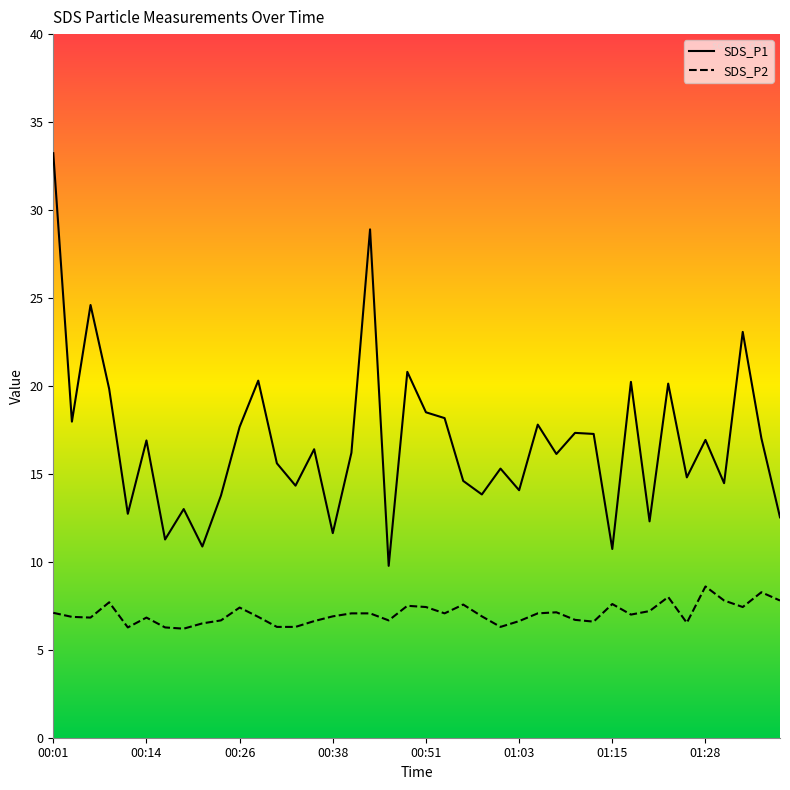

What is the lowest value of the SDS_P2 series?

6.2